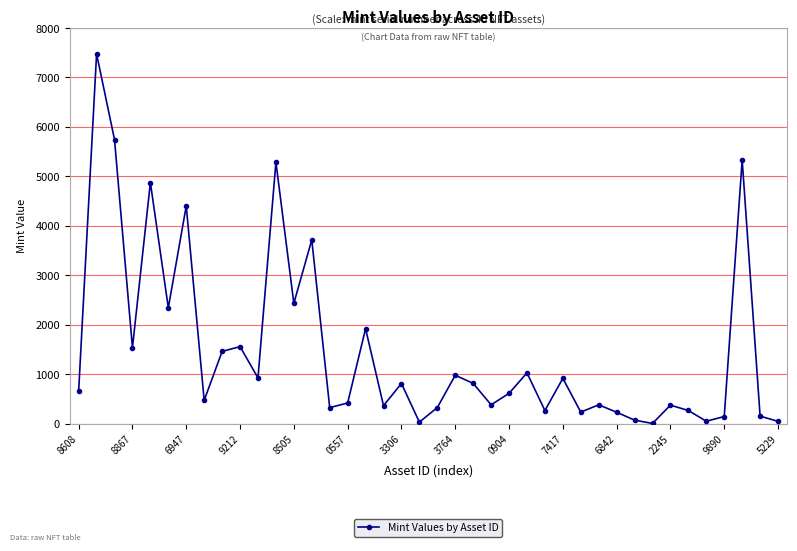

What is the maximum value shown in the chart?

7478